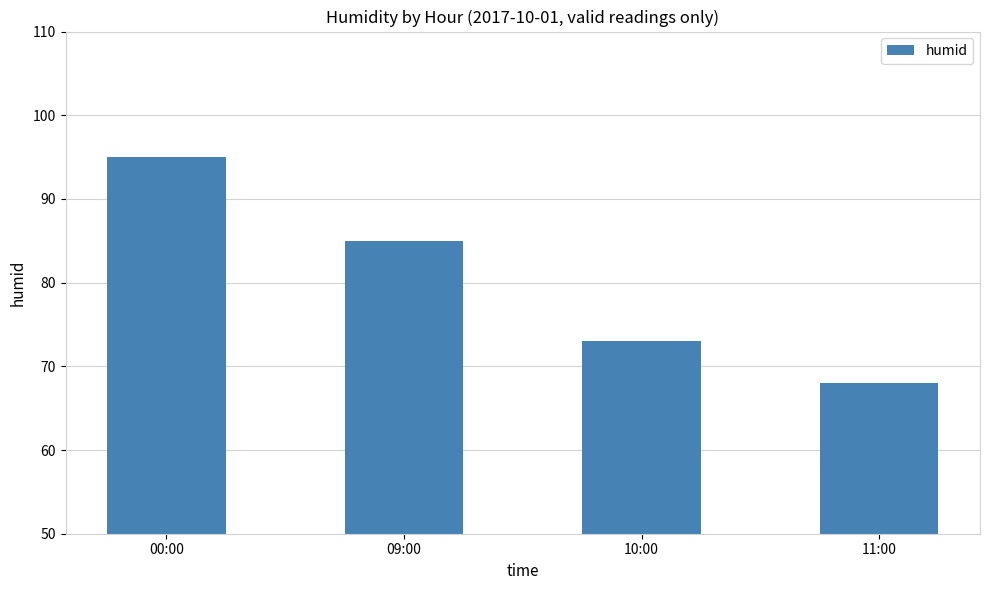

Does the chart contain any negative values?

No